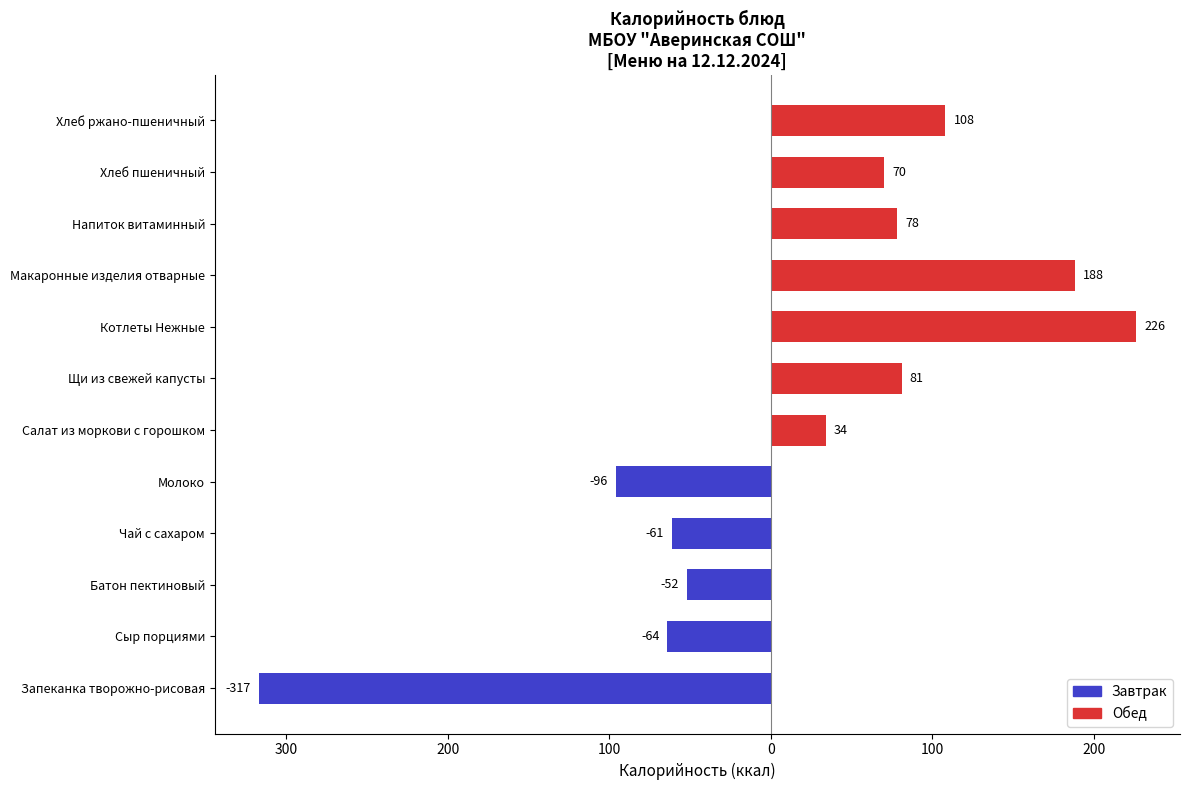

Which has a higher value, Хлеб пшеничный or Хлеб ржано-пшеничный?

Хлеб ржано-пшеничный